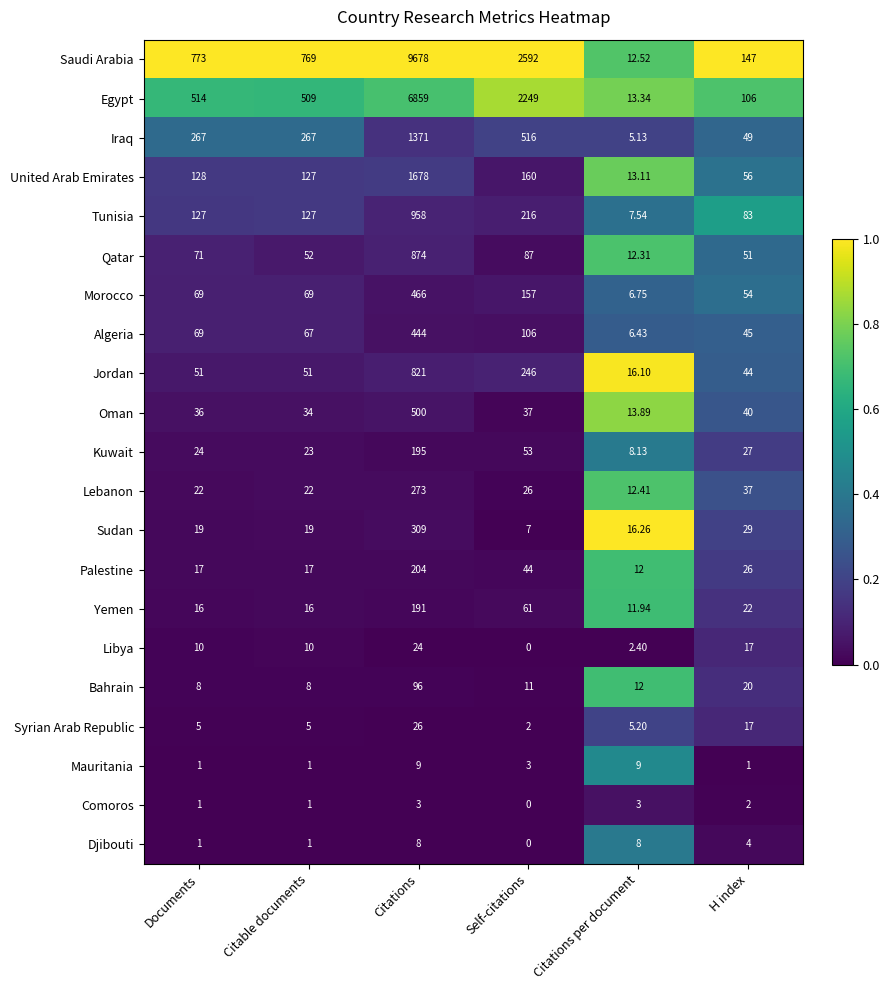

How many categories are shown in the chart?

6